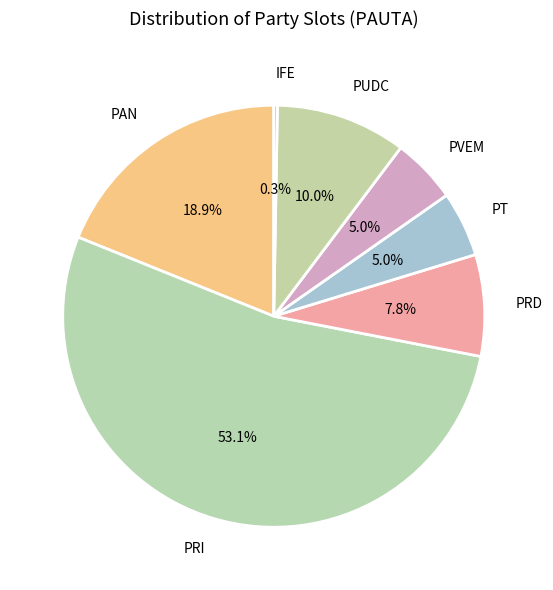

True or false: PVEM accounts for 5% of the total.

True